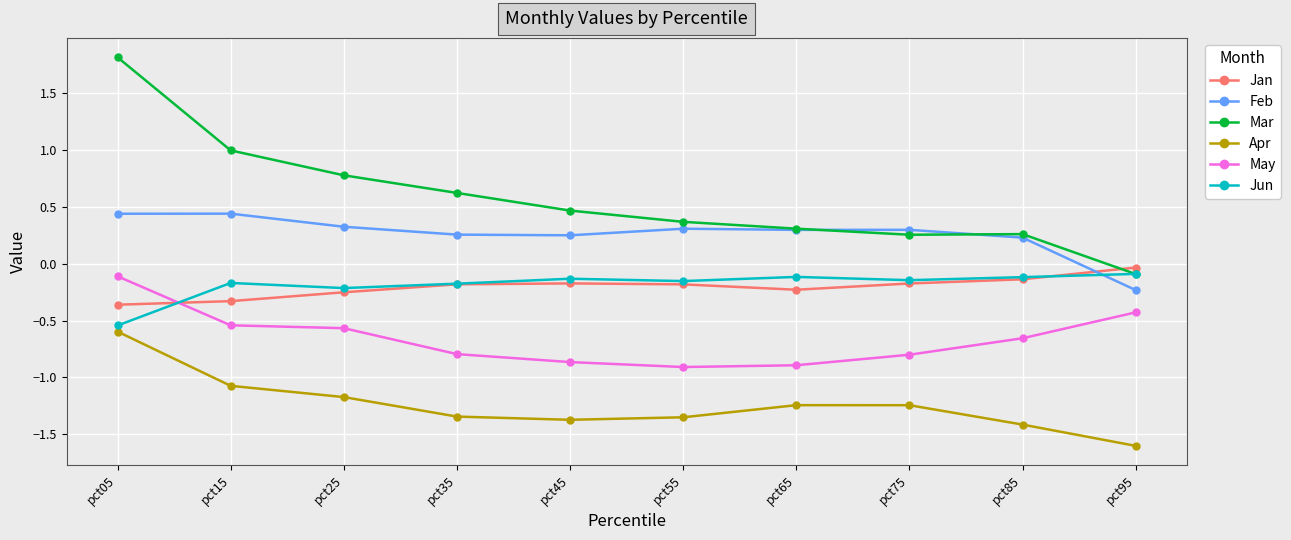

What is the maximum value shown in the chart?

1.8